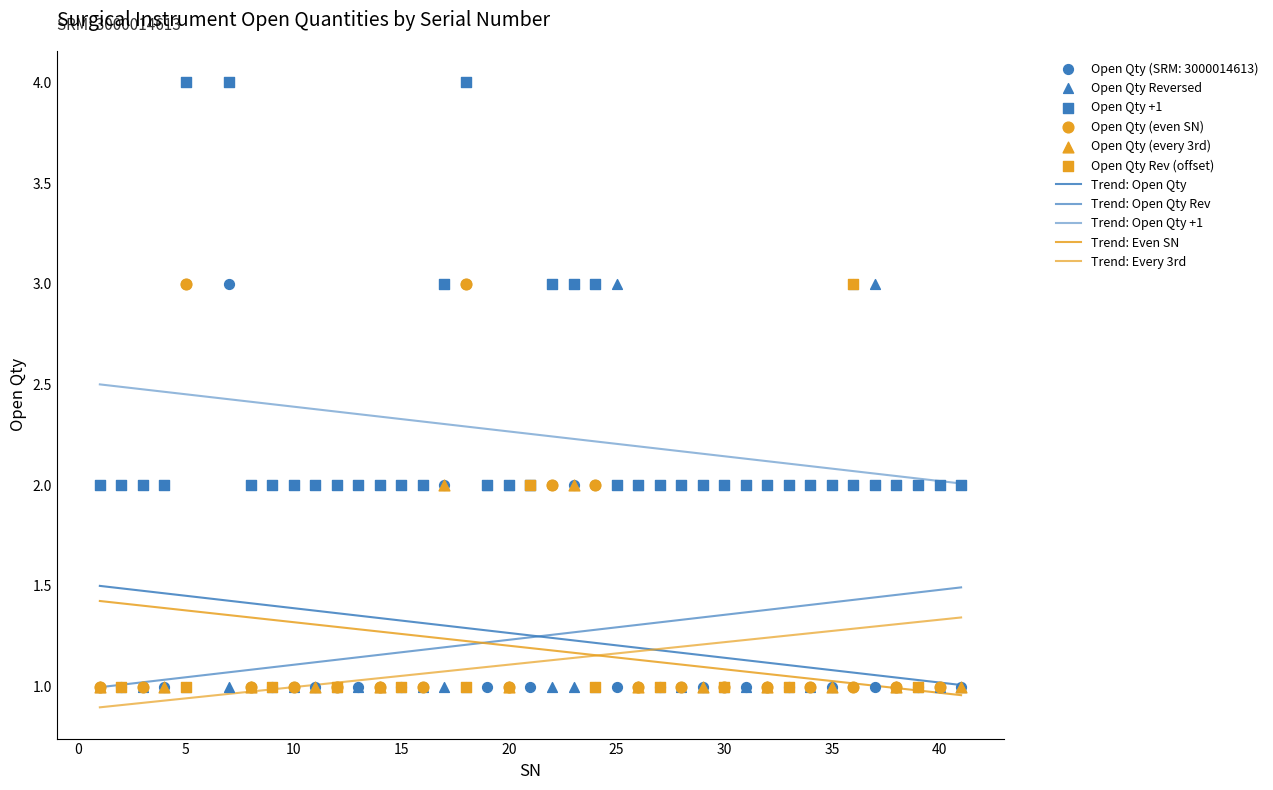

Which has a higher value, 25 or 0?

25